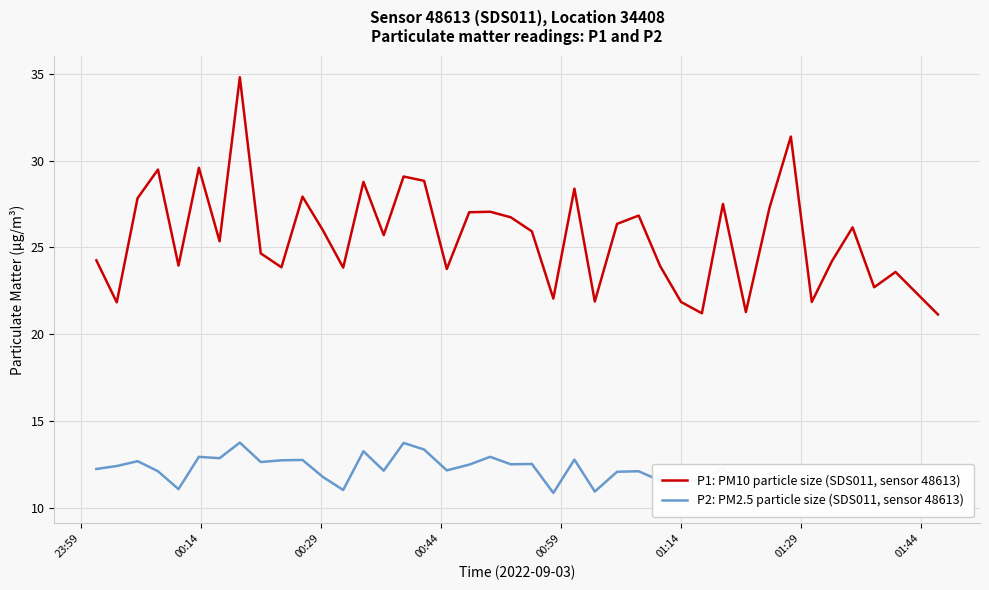

True or false: P2: PM2.5 particle size (SDS011, sensor 48613) and P1: PM10 particle size (SDS011, sensor 48613) intersect in this chart.

False